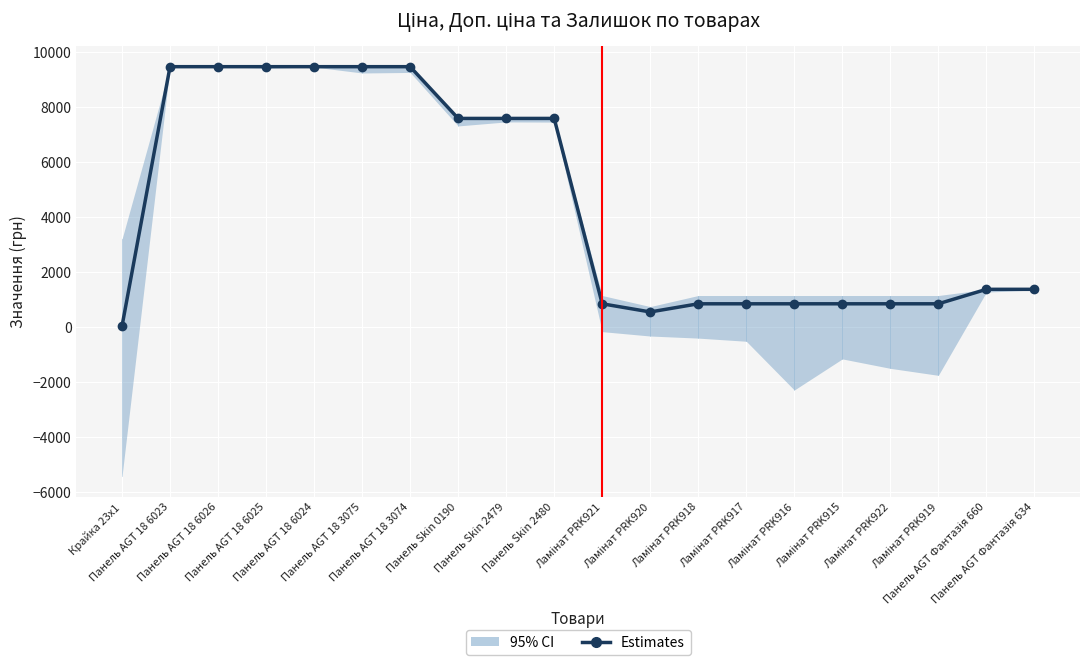

At which category does the chart reach its minimum across all series?

Крайка 23x1